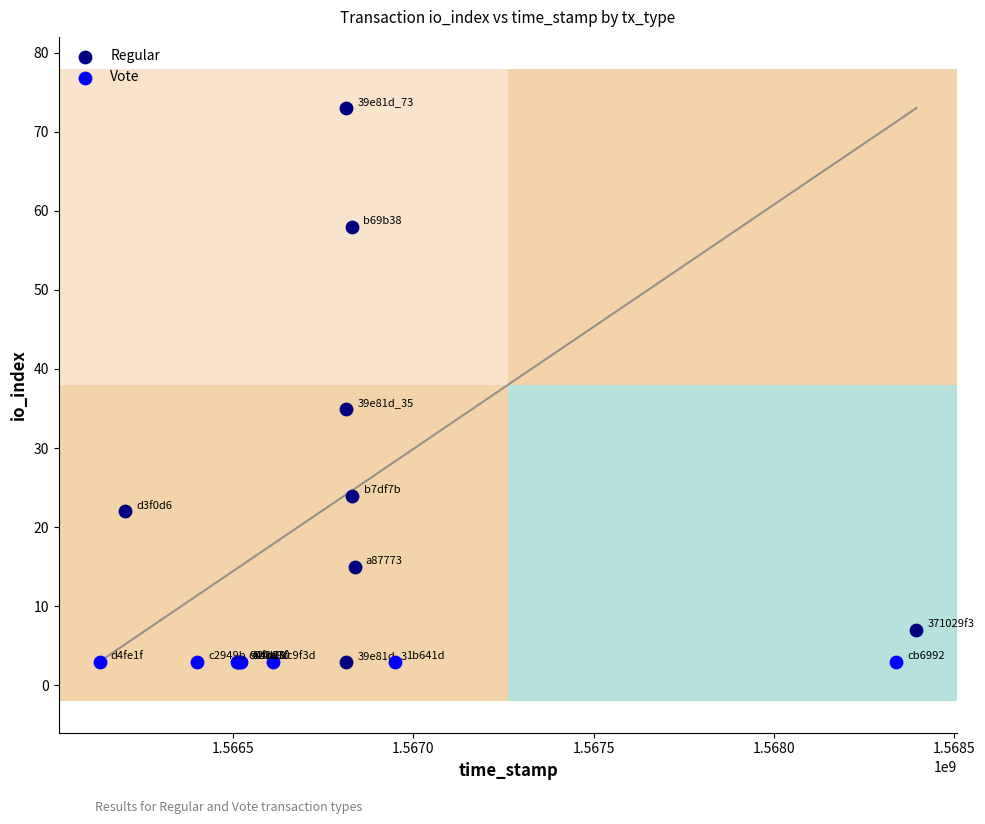

Which series reaches the maximum Y coordinate?

Regular